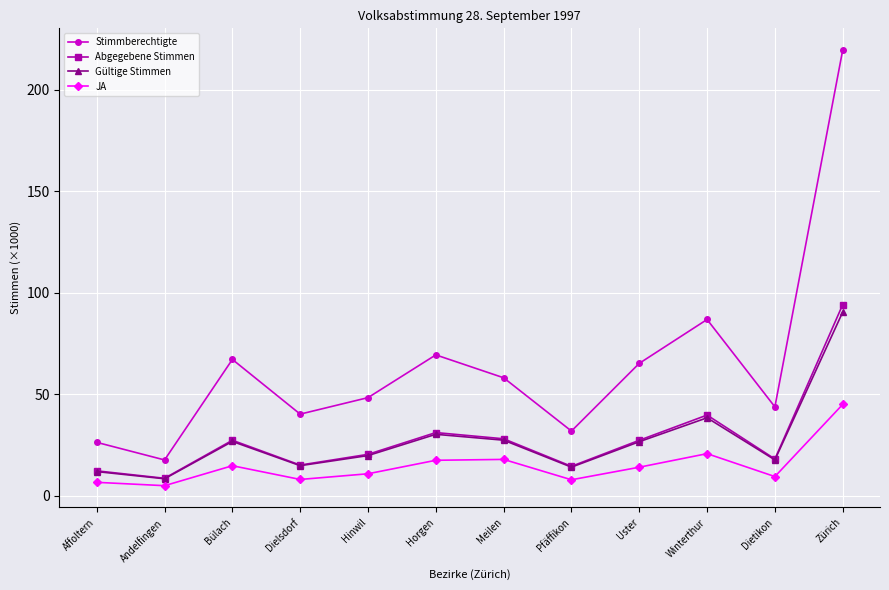

What is the difference between the maximum and minimum values in the JA series?

40.0